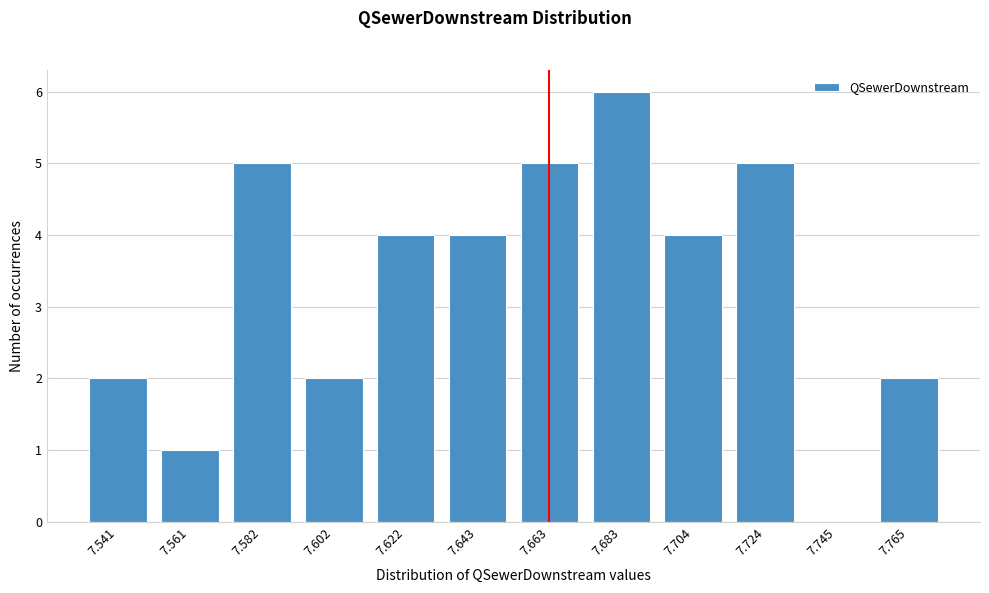

Reading left to right, extract all data points from this chart.

7.541=2	7.561=1	7.582=5	7.602=2	7.622=4	7.643=4	7.663=5	7.683=6	7.704=4	7.724=5	7.745=0	7.765=2